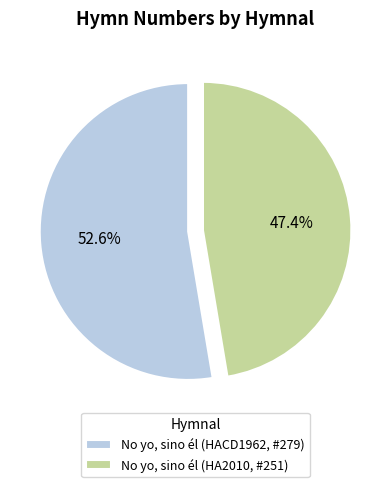

To the nearest percent, what is the average slice percentage?

50%